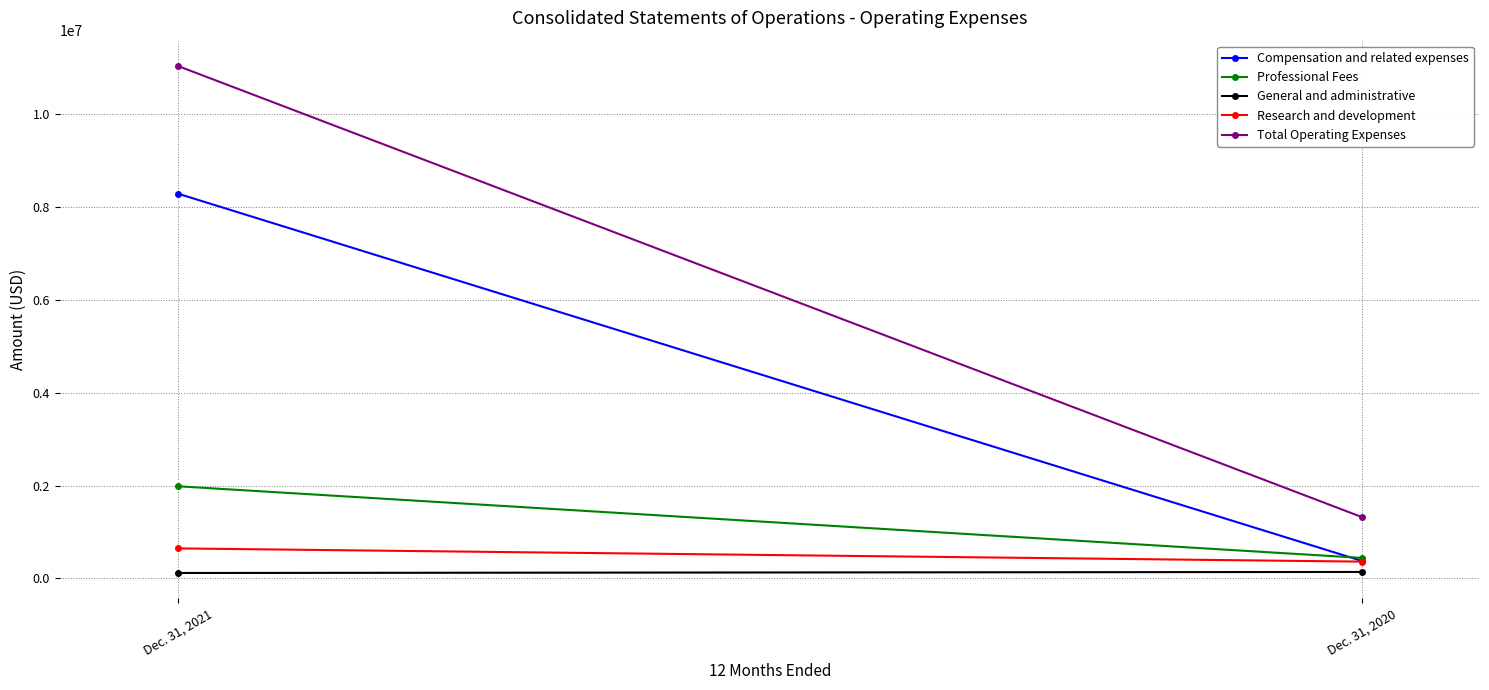

What is the difference between the General and administrative values at Dec. 31, 2021 and Dec. 31, 2020?

22420